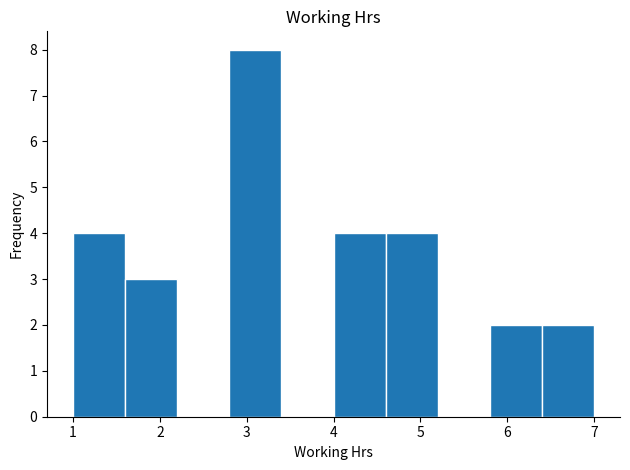

Reading left to right, transcribe this chart: for each bar, give the range it covers on the x-axis and its height. The values are not printed on the chart, so give them approximately, as read against the axis.

1.0 to 1.6: 4
1.6 to 2.2: 3
2.2 to 2.8: 0
2.8 to 3.4: 8
3.4 to 4.0: 0
4.0 to 4.6: 4
4.6 to 5.2: 4
5.2 to 5.8: 0
5.8 to 6.4: 2
6.4 to 7.0: 2